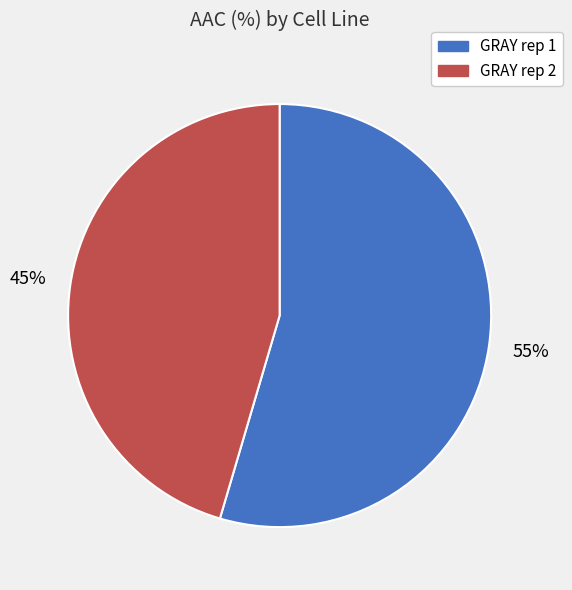

Which category has the biggest portion of the pie?

GRAY rep 1